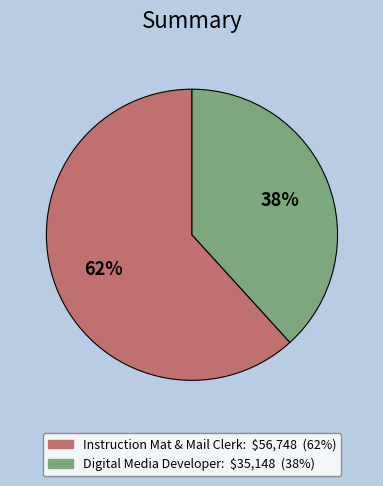

To the nearest percent, what portion does Digital Media Developer represent?

38%